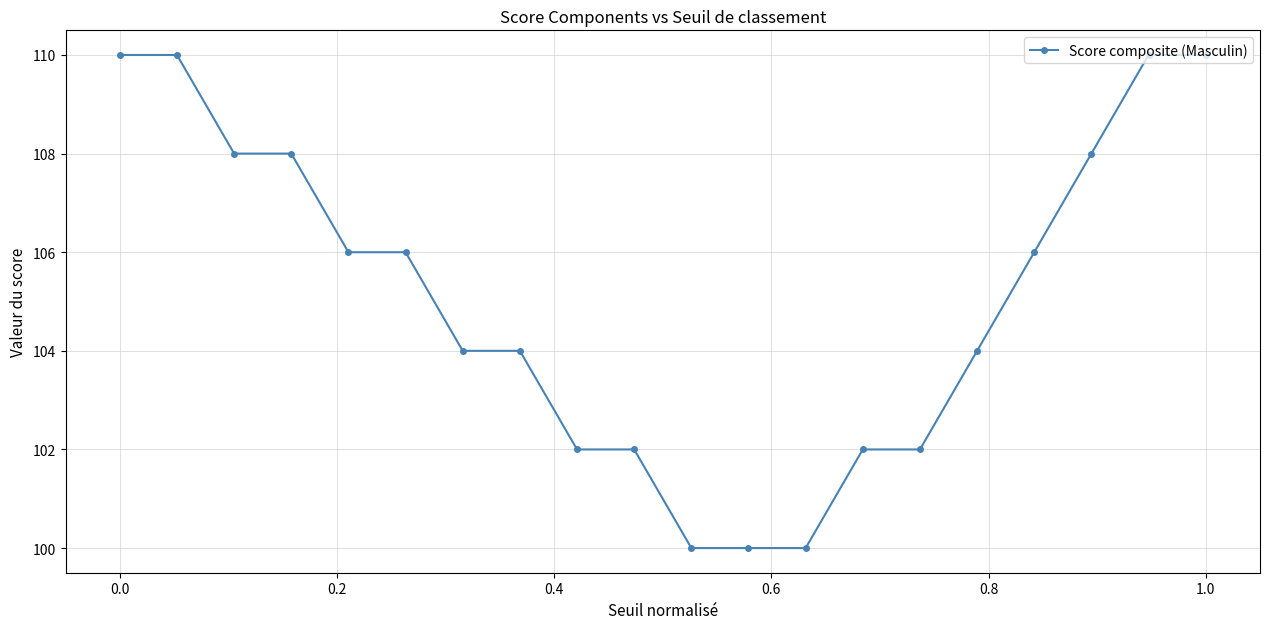

What is the value of the 17th point from the left?

106